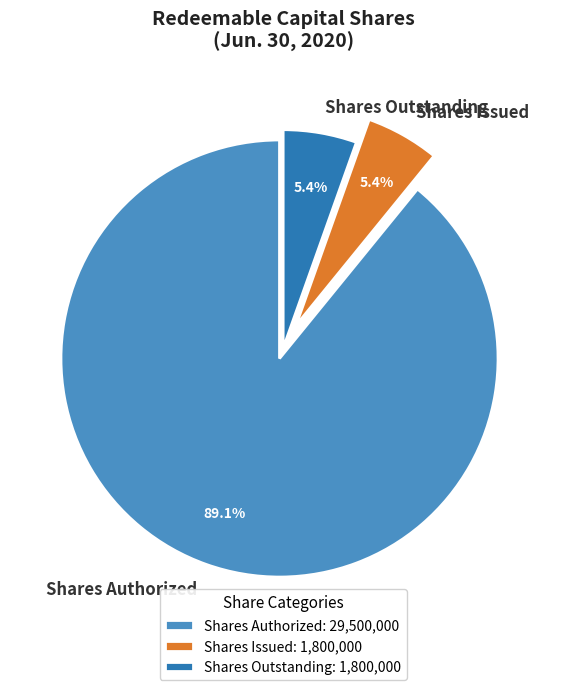

Approximately how many times larger is the value at Shares Outstanding compared to Shares Issued?

1.0